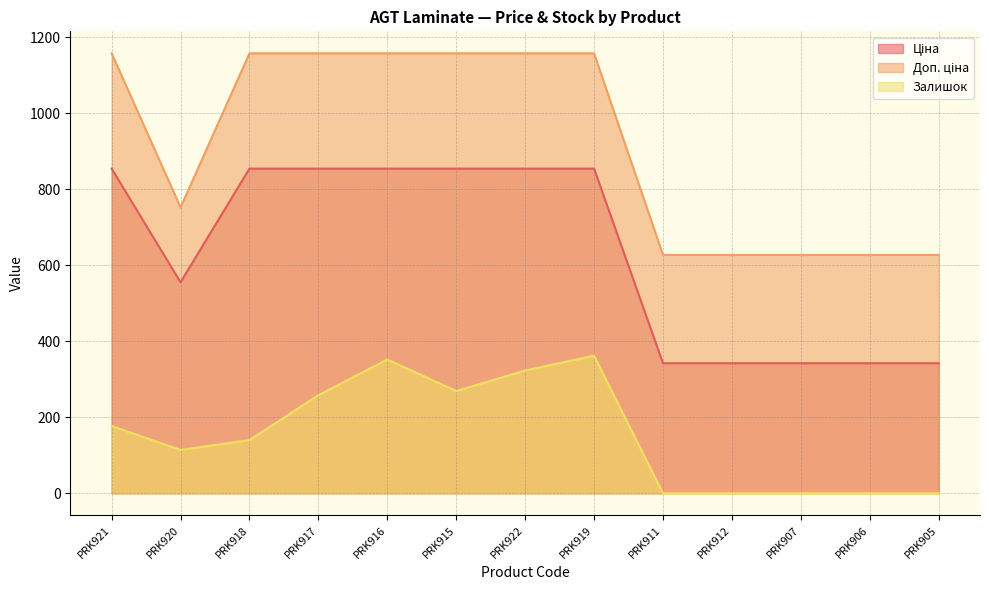

Is it true that Ціна equals 342.1 at PRK912?

True